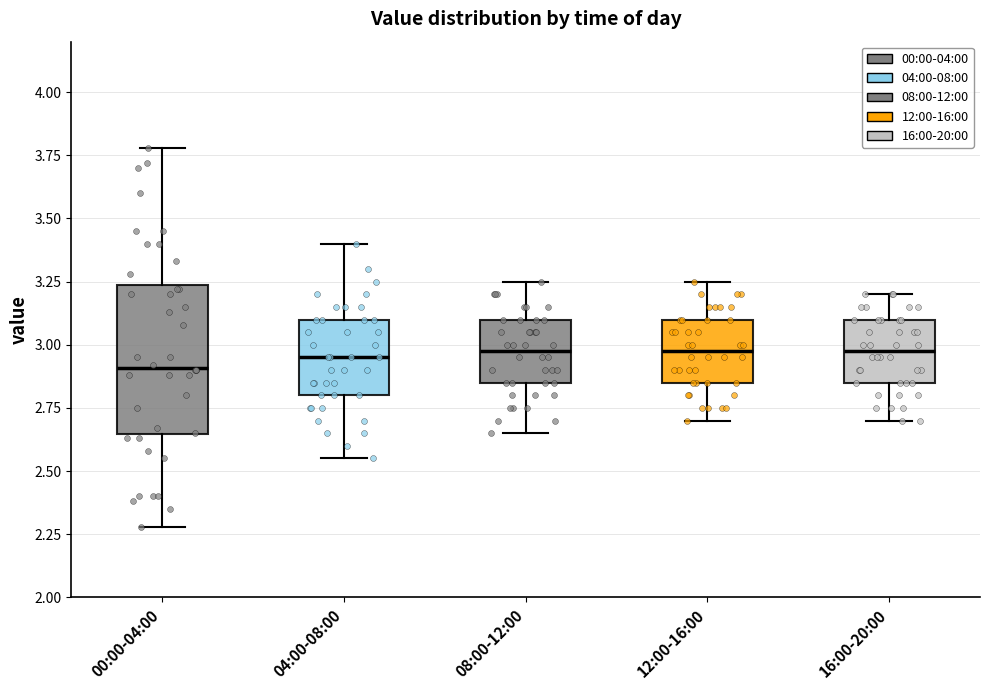

Where is the lower edge of the box for 12:00-16:00 on the y-axis? The values are not printed on the chart, so give them approximately, as read against the axis.

2.85